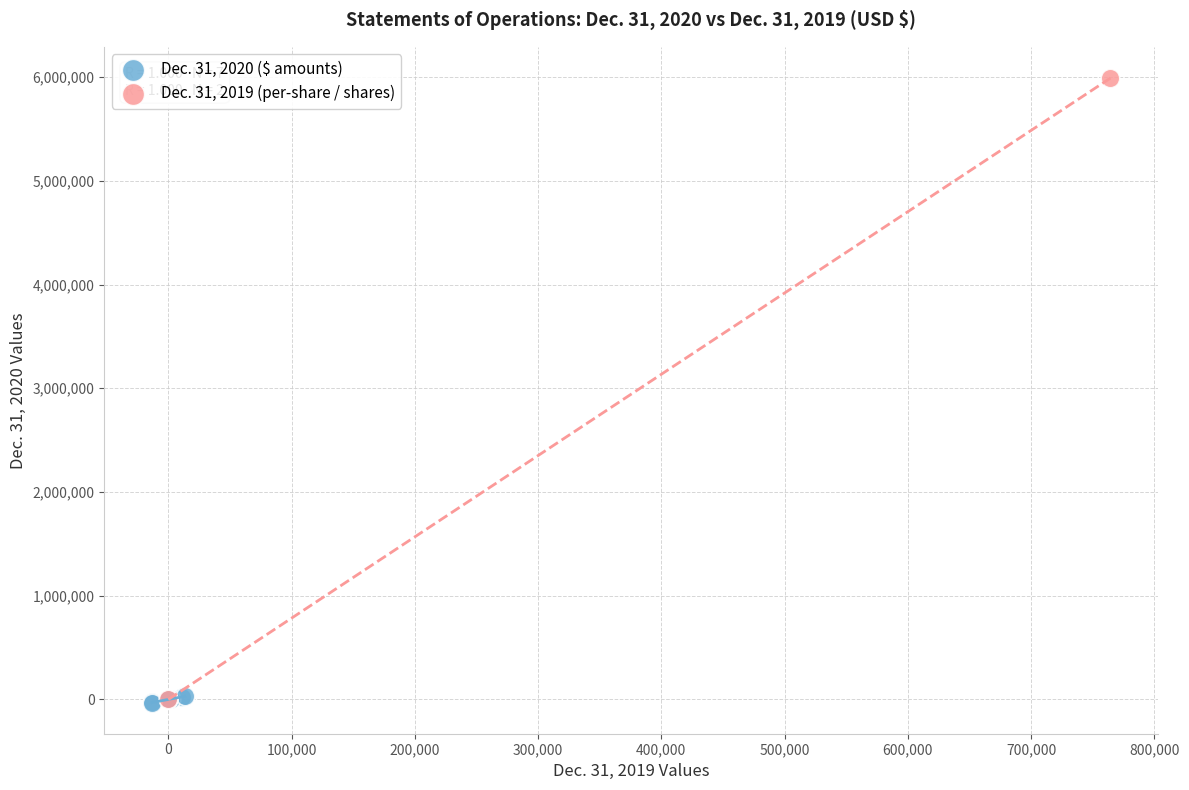

Which series has the widest spread of Y values?

Dec. 31, 2019 (per-share / shares)